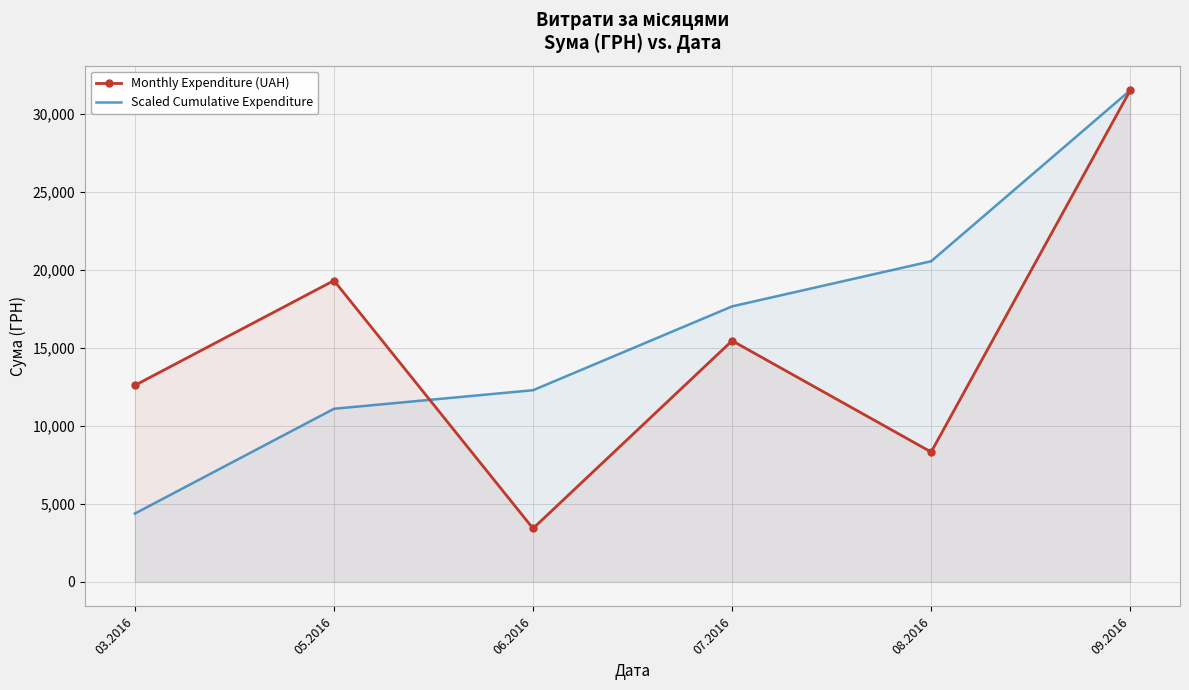

At which label is Scaled Cumulative Expenditure closest to 17950?

07.2016